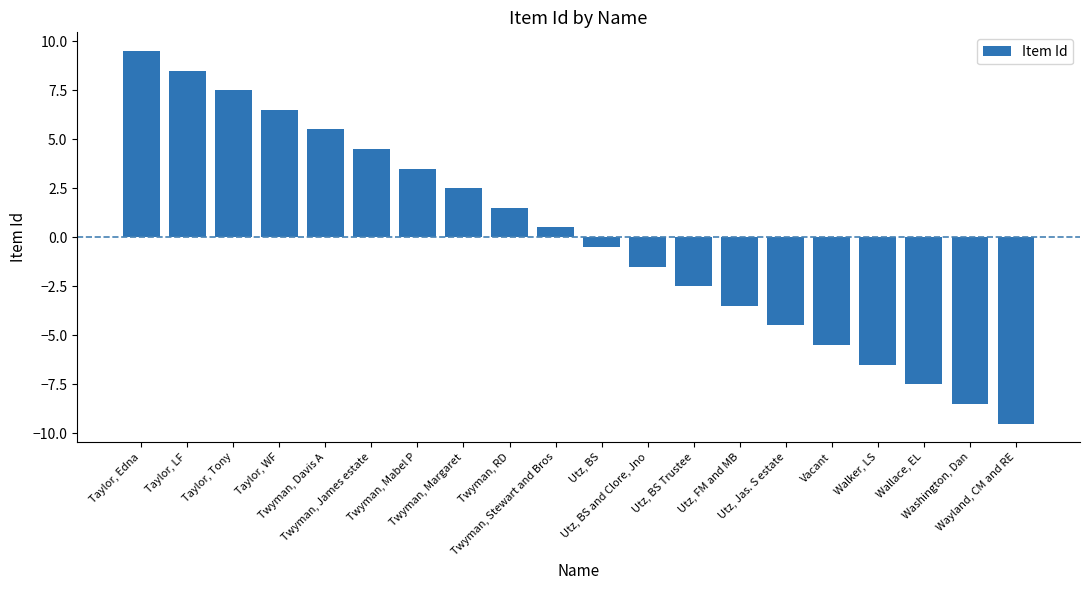

Reading right to left, transcribe all the data shown in this chart.

Wayland, CM and RE=-9.5	Washington, Dan=-8.5	Wallace, EL=-7.5	Walker, LS=-6.5	Vacant=-5.5	Utz, Jas. S estate=-4.5	Utz, FM and MB=-3.5	Utz, BS Trustee=-2.5	Utz, BS and Clore, Jno=-1.5	Utz, BS=-0.5	Twyman, Stewart and Bros=0.5	Twyman, RD=1.5	Twyman, Margaret=2.5	Twyman, Mabel P=3.5	Twyman, James estate=4.5	Twyman, Davis A=5.5	Taylor, WF=6.5	Taylor, Tony=7.5	Taylor, LF=8.5	Taylor, Edna=9.5